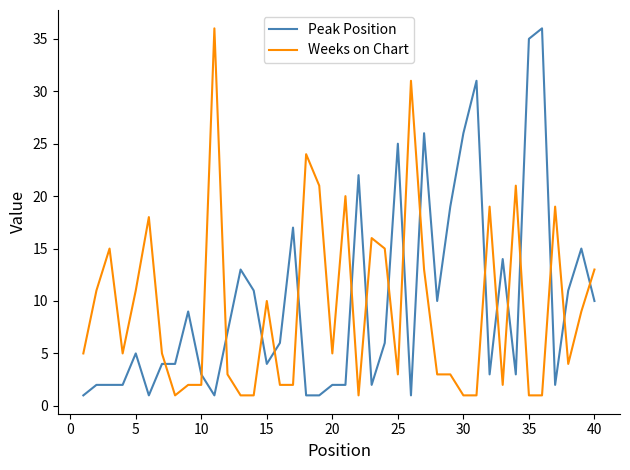

What is the highest value of the Peak Position series?

36